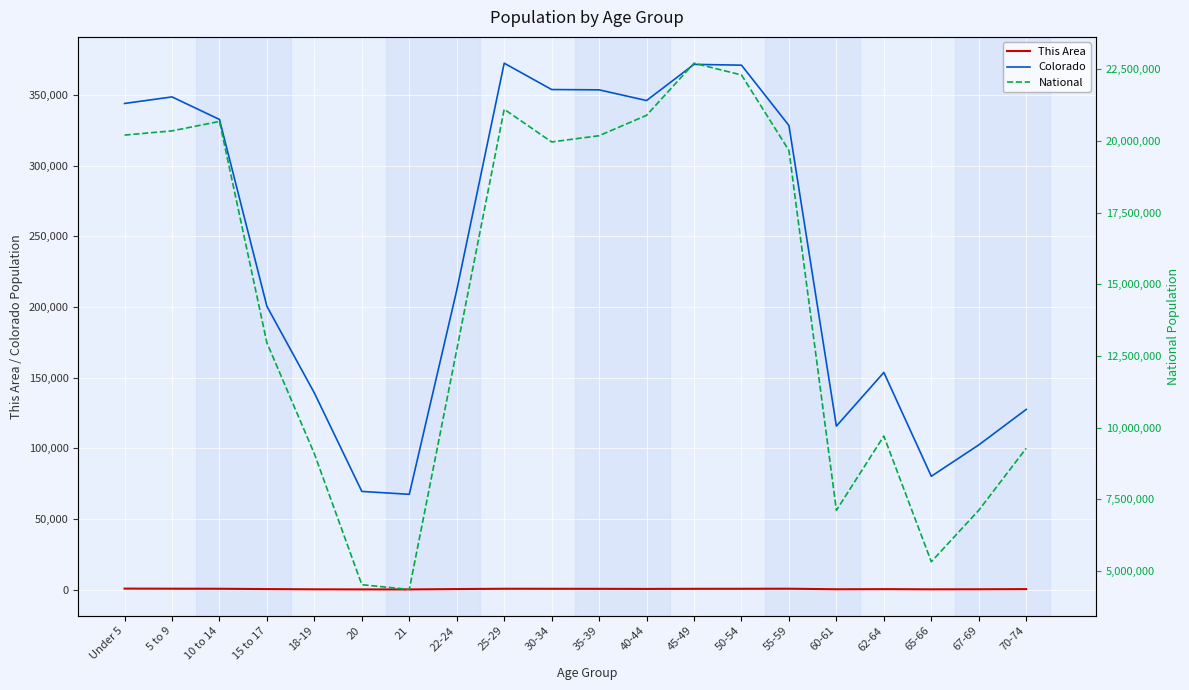

The value of Colorado at 25-29 is 147436. True or false?

False